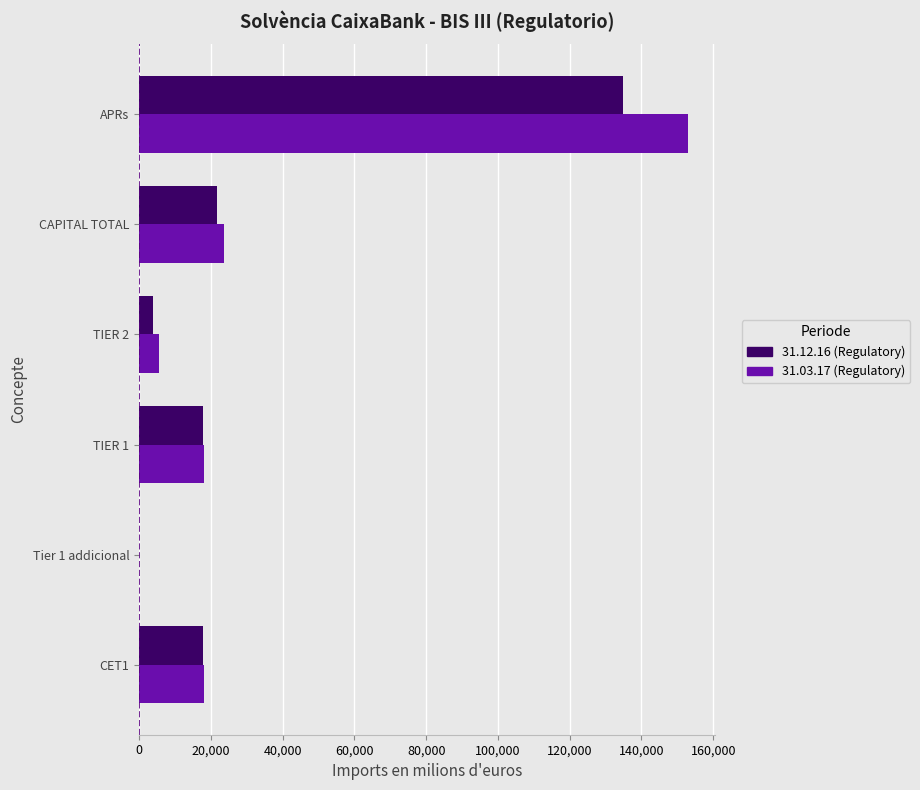

Is the value of 31.03.17 (Regulatory) at TIER 1 greater than the value of 31.12.16 (Regulatory) at Tier 1 addicional?

Yes